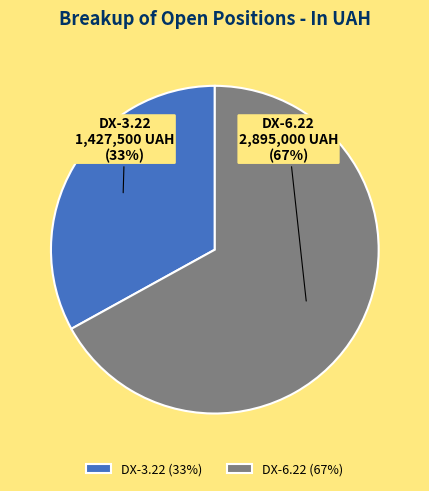

Between DX-3.22 and DX-6.22, which is larger?

DX-6.22